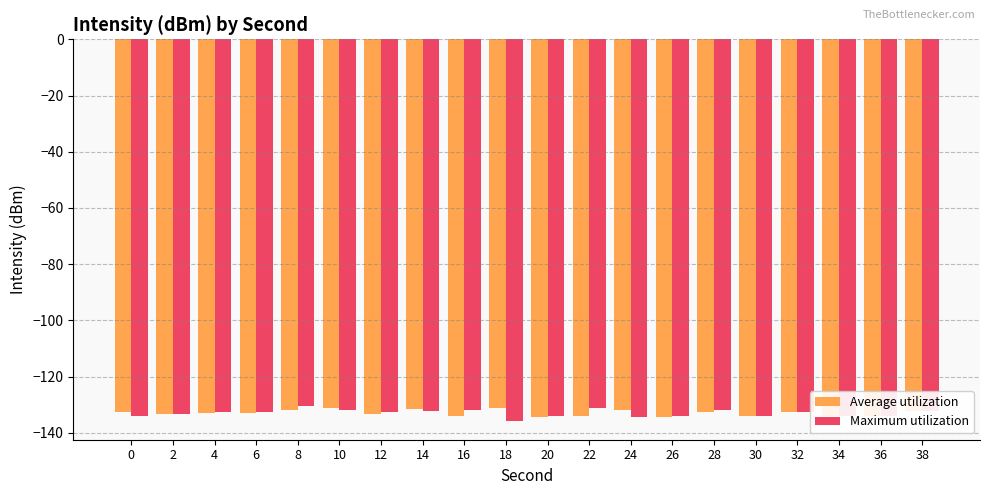

What is the total value across all series at 32?

-265.3